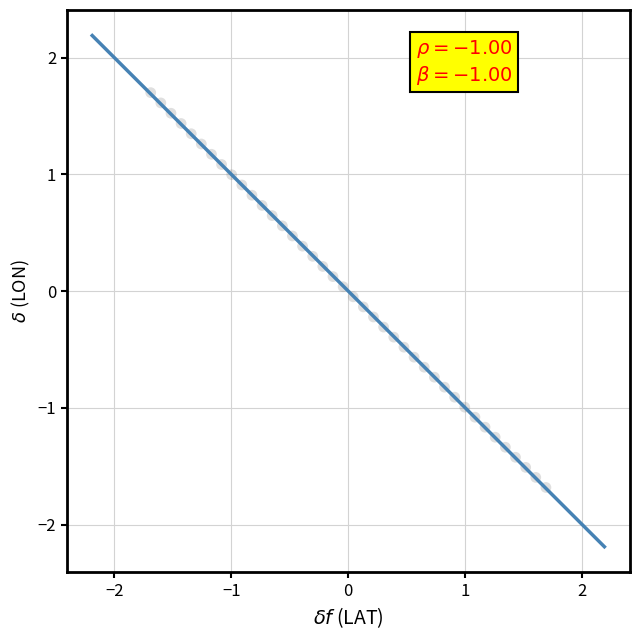

What is the range of Y values (max minus min)?

3.4